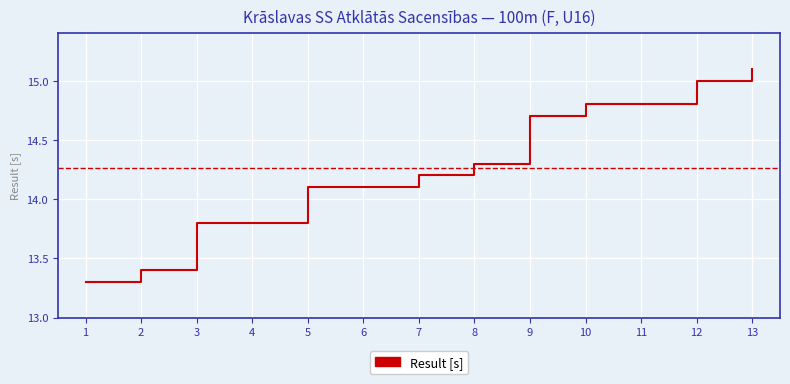

Reading left to right, list all the values displayed in this chart.

13.3	13.4	13.8	13.8	14.1	14.1	14.2	14.3	14.7	14.8	14.8	15.0	15.1